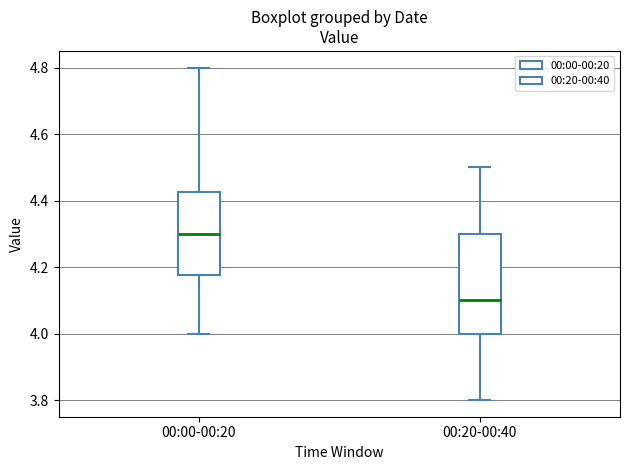

Which box's median line is the highest?

00:00-00:20